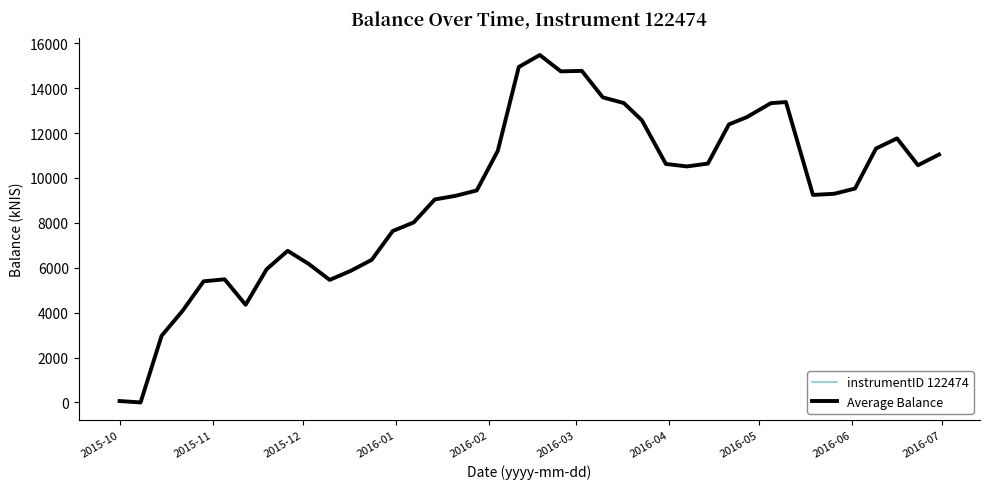

What is the value of the Average Balance point at the 25th from the left?

13337.3